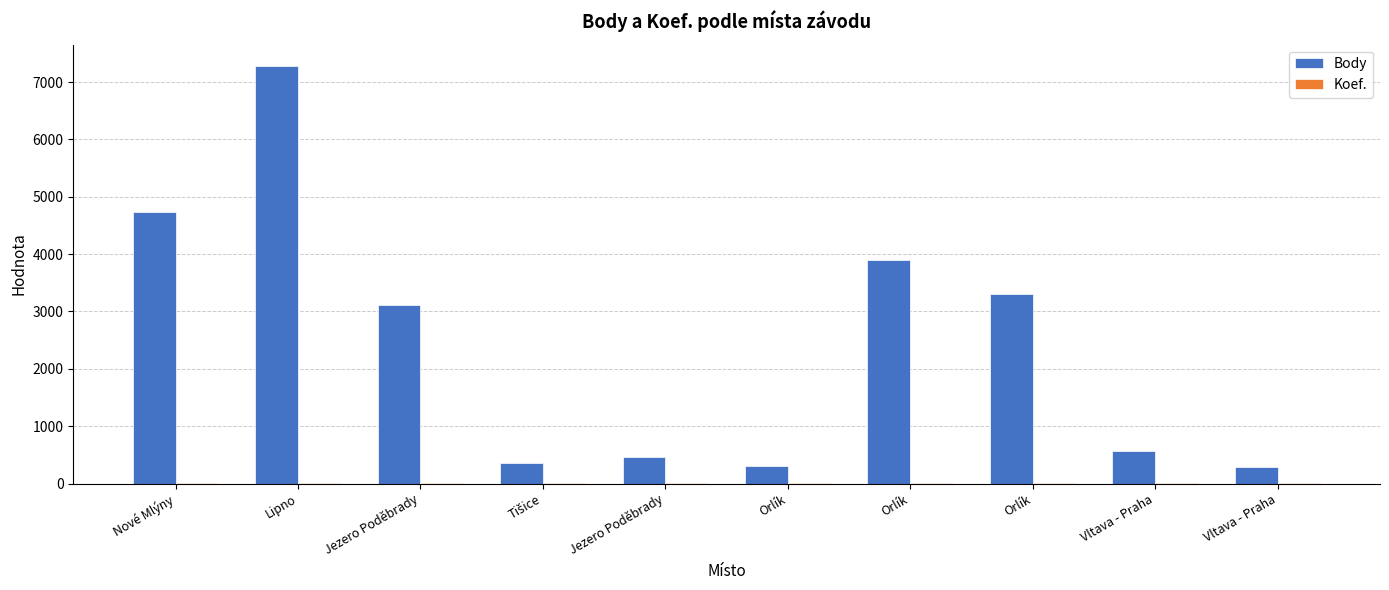

Which label corresponds to the largest value in the chart?

Lipno